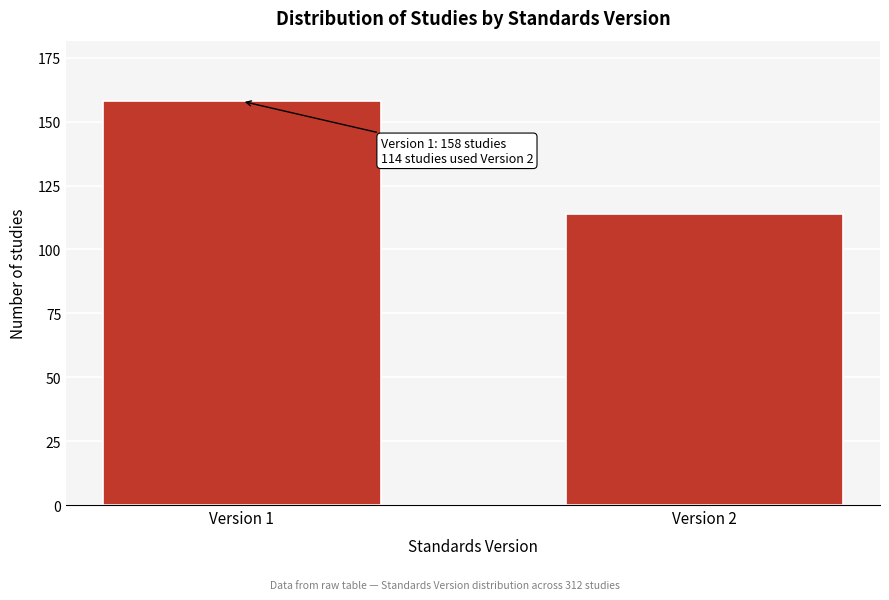

Reading left to right, transcribe all the data shown in this chart.

158	114